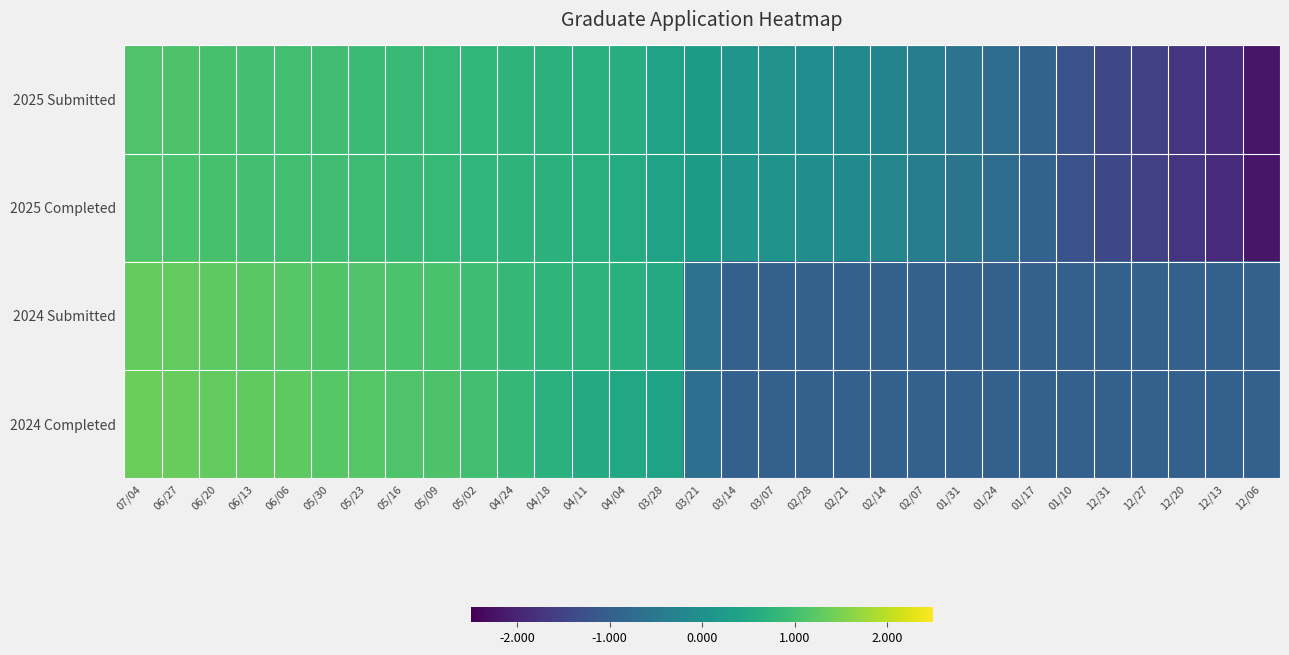

Reading left to right, what are all the values shown in this chart?

2025 Submitted: 07/04=1.1	06/27=1.1	06/20=1.0	06/13=1.0	06/06=1.0	05/30=1.0	05/23=0.9	05/16=0.9	05/09=0.8	05/02=0.8	04/24=0.8	04/18=0.7	04/11=0.7	04/04=0.6	03/28=0.4	03/21=0.2	03/14=0.1	03/07=0.0	02/28=-0.1	02/21=-0.1	02/14=-0.2	02/07=-0.4	01/31=-0.6	01/24=-0.7	01/17=-0.9	01/10=-1.2	12/31=-1.4	12/27=-1.6	12/20=-1.7	12/13=-1.9	12/06=-2.2
2025 Completed: 07/04=1.1	06/27=1.1	06/20=1.0	06/13=1.0	06/06=1.0	05/30=1.0	05/23=0.9	05/16=0.9	05/09=0.8	05/02=0.8	04/24=0.8	04/18=0.7	04/11=0.7	04/04=0.6	03/28=0.4	03/21=0.2	03/14=0.1	03/07=0.0	02/28=-0.1	02/21=-0.1	02/14=-0.2	02/07=-0.4	01/31=-0.6	01/24=-0.7	01/17=-0.9	01/10=-1.2	12/31=-1.4	12/27=-1.6	12/20=-1.7	12/13=-1.9	12/06=-2.2
2024 Submitted: 07/04=1.3	06/27=1.3	06/20=1.3	06/13=1.2	06/06=1.2	05/30=1.1	05/23=1.1	05/16=1.1	05/09=1.1	05/02=1.0	04/24=0.8	04/18=0.8	04/11=0.7	04/04=0.7	03/28=0.6	03/21=-0.6	03/14=-1.0	03/07=-1.0	02/28=-1.0	02/21=-1.0	02/14=-1.0	02/07=-1.0	01/31=-1.0	01/24=-1.0	01/17=-1.0	01/10=-1.0	12/31=-1.0	12/27=-1.0	12/20=-1.0	12/13=-1.0	12/06=-1.0
2024 Completed: 07/04=1.4	06/27=1.3	06/20=1.3	06/13=1.3	06/06=1.3	05/30=1.2	05/23=1.2	05/16=1.1	05/09=1.1	05/02=1.0	04/24=0.8	04/18=0.7	04/11=0.6	04/04=0.5	03/28=0.4	03/21=-0.7	03/14=-1.0	03/07=-1.0	02/28=-1.0	02/21=-1.0	02/14=-1.0	02/07=-1.0	01/31=-1.0	01/24=-1.0	01/17=-1.0	01/10=-1.0	12/31=-1.0	12/27=-1.0	12/20=-1.0	12/13=-1.0	12/06=-1.0